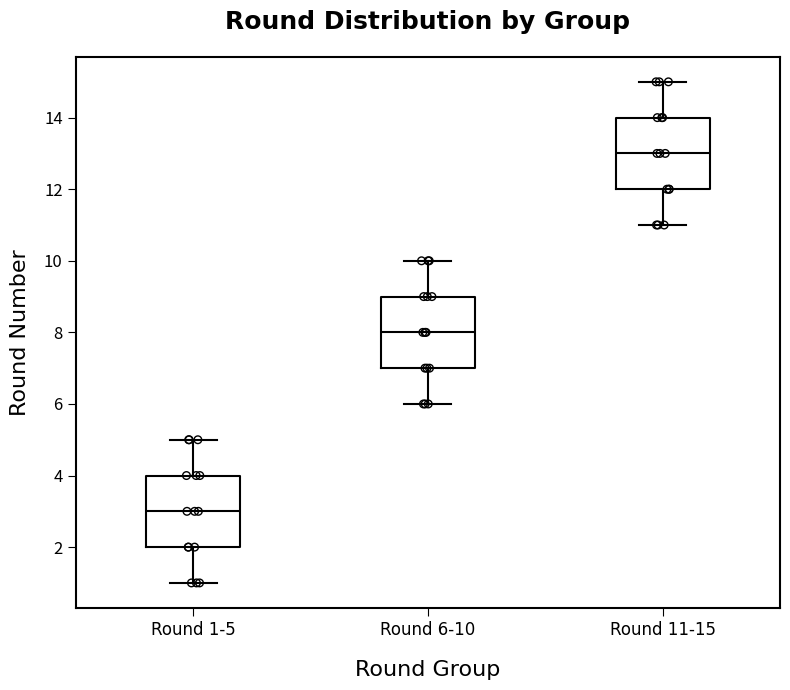

Where does the lower whisker of the box for Round 1-5 end on the y-axis? The values are not printed on the chart, so give them approximately, as read against the axis.

1